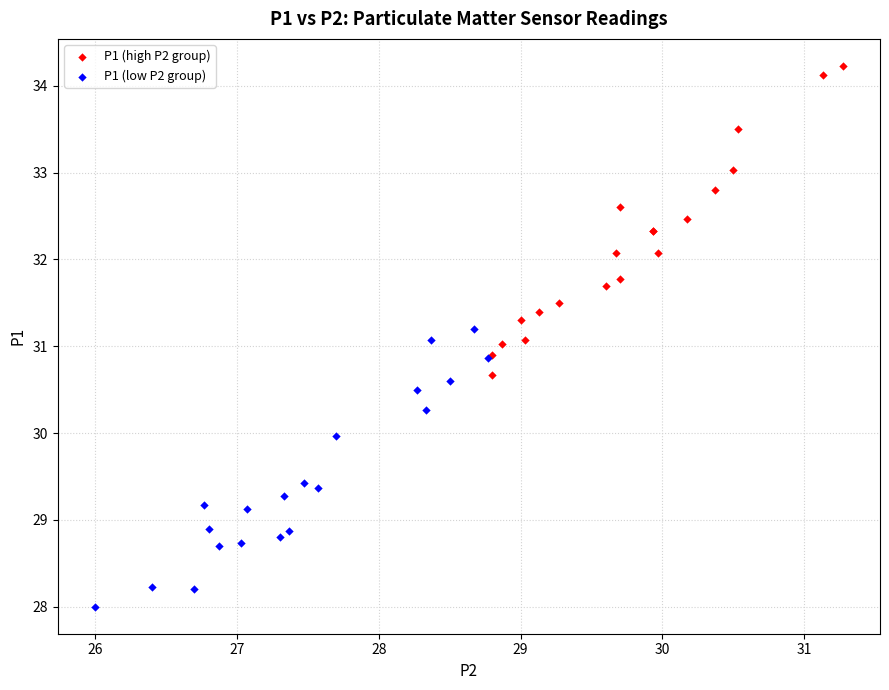

Which series reaches the minimum Y coordinate?

P1 (low P2 group)